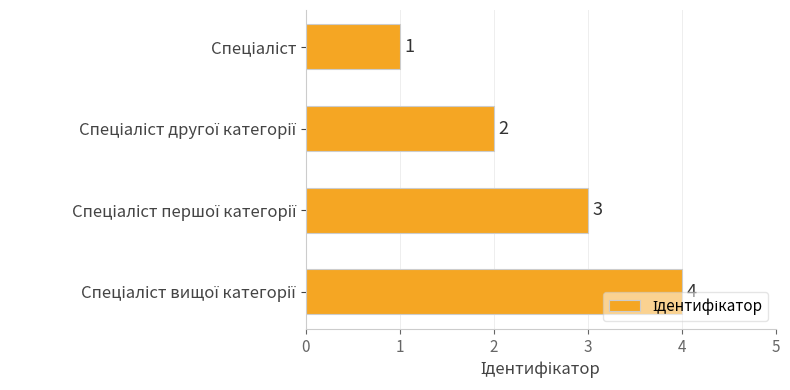

Does the chart contain stacked bars?

No